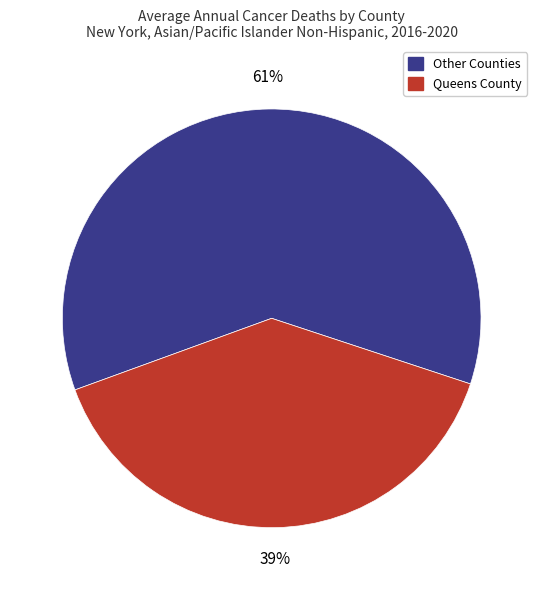

To the nearest percent, what is the average slice percentage?

50%